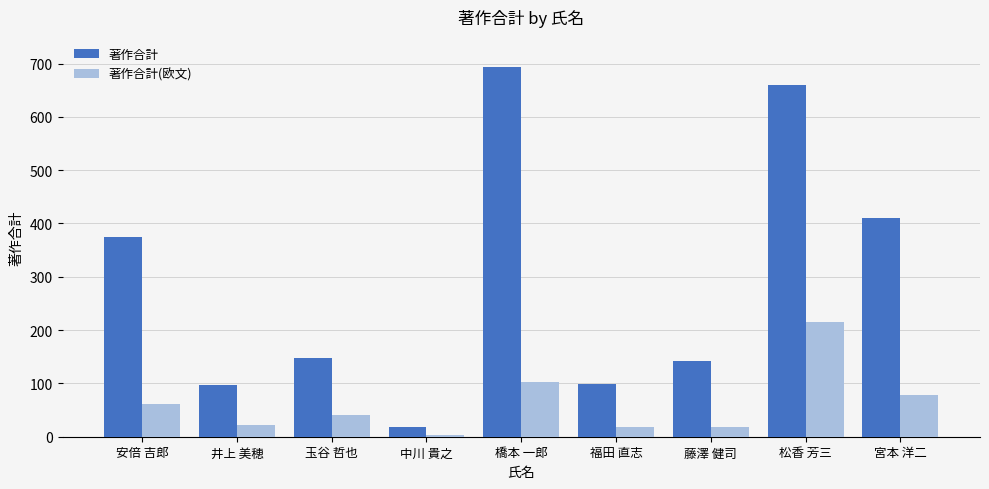

How many series are shown in this chart?

2